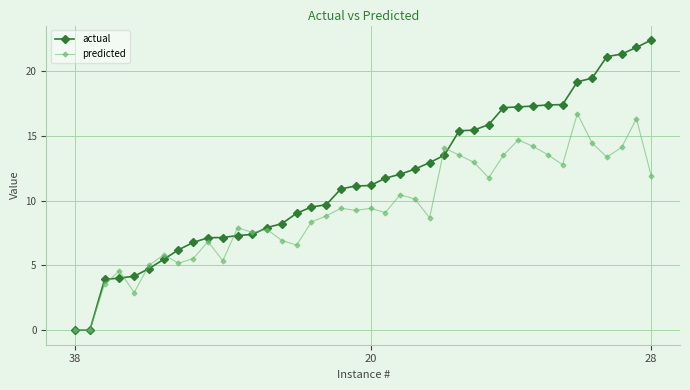

Is this an area chart (filled region under the line)?

No